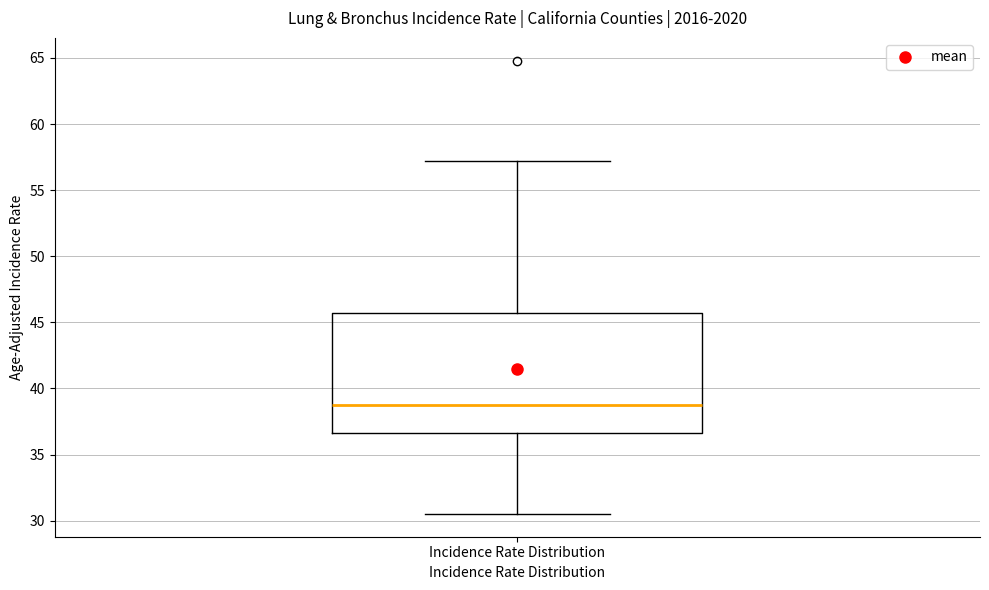

Where does the upper whisker of the box for Incidence Rate Distribution end on the y-axis? The values are not printed on the chart, so give them approximately, as read against the axis.

57.0